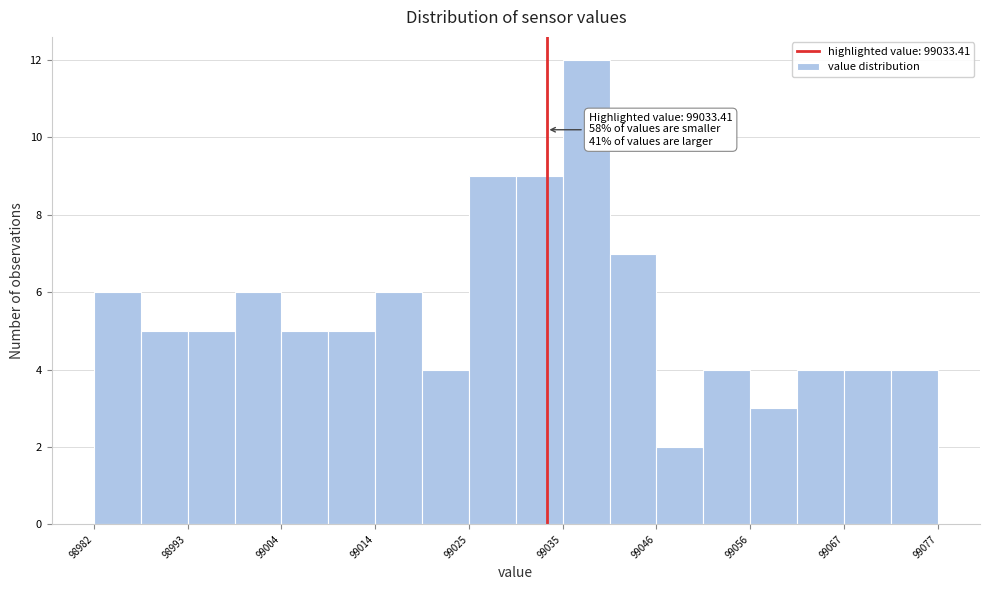

Read against the x-axis, roughly where is the centre of the tallest bar?

99038